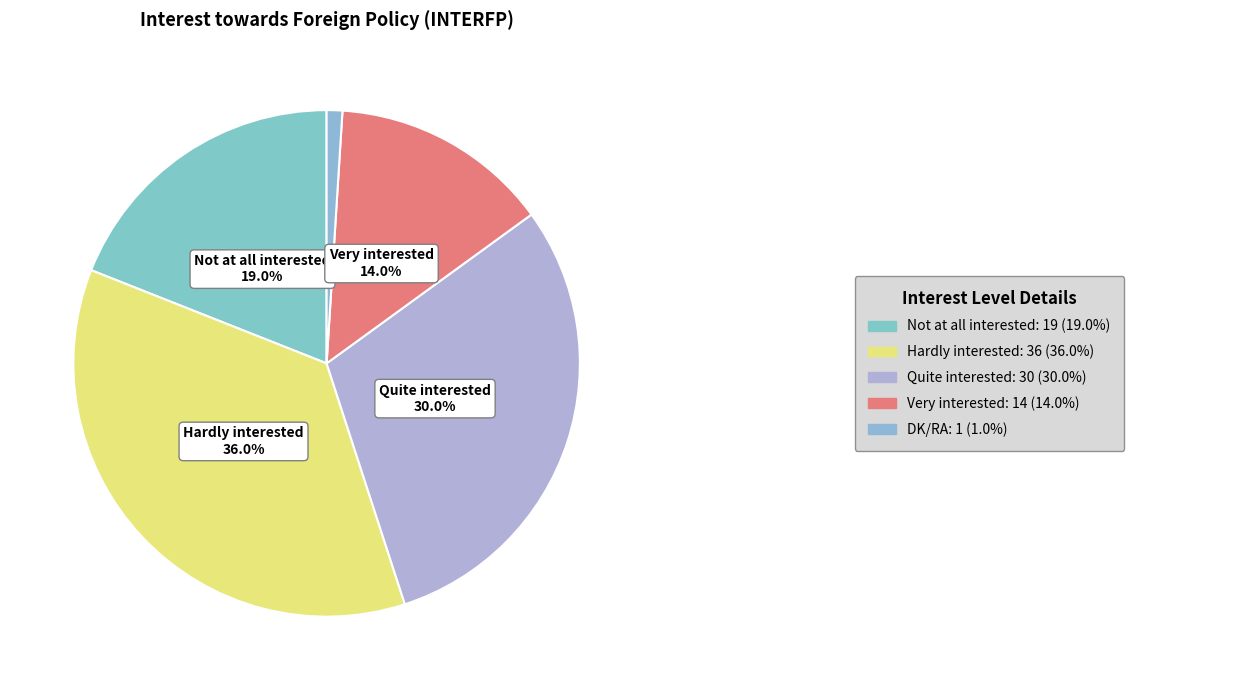

How many segments does this pie chart have?

5